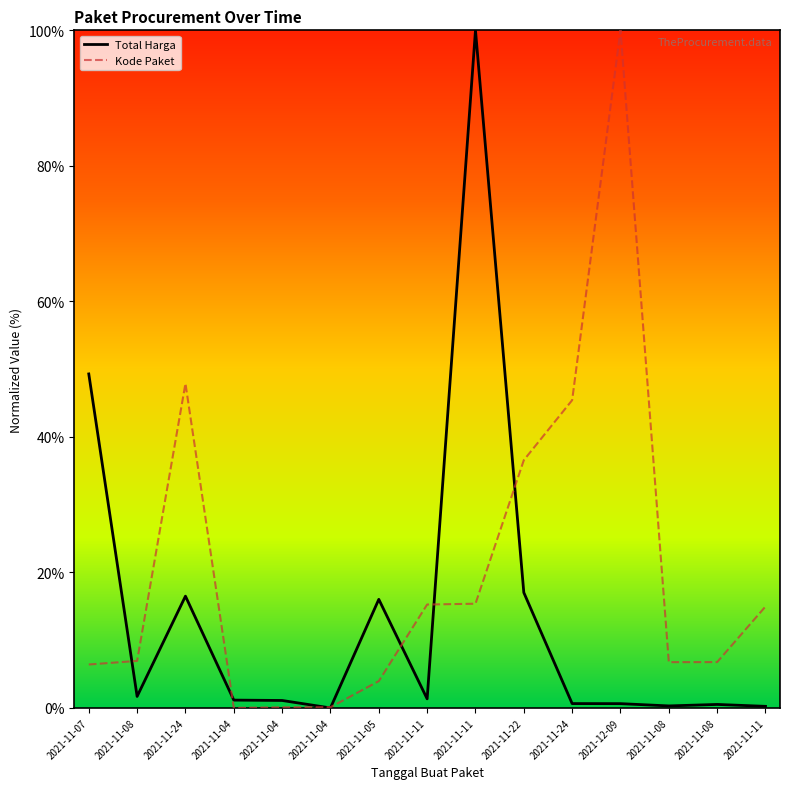

What is the total value across all series at 2021-11-24?

64.4